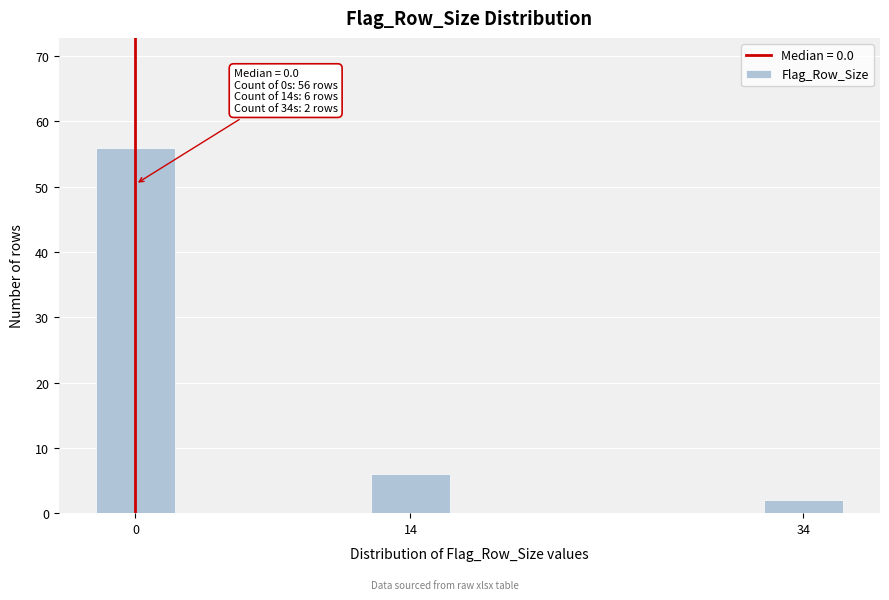

Reading left to right, extract all data points from this chart.

56	6	2